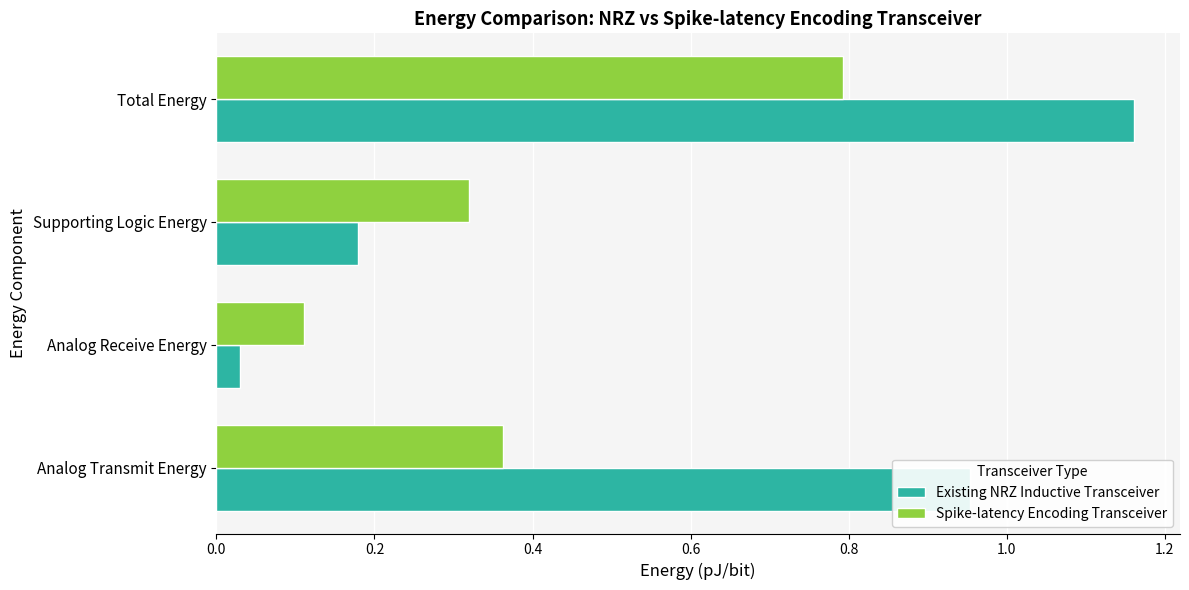

What is the sum of all Spike-latency Encoding Transceiver values?

1.6